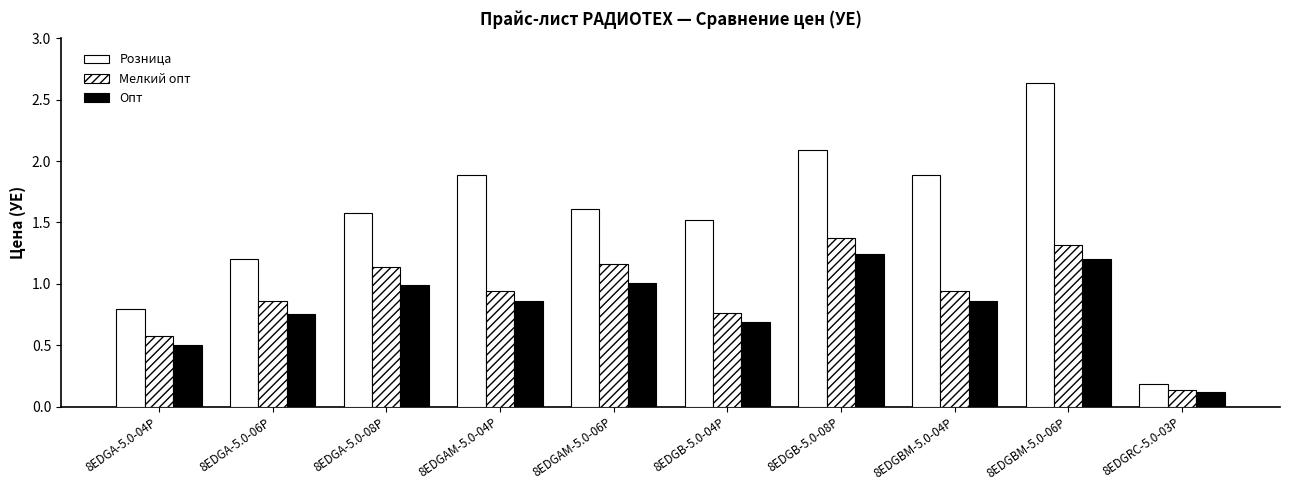

Reading right to left, extract all data points from this chart.

Розница: 8EDGRC-5.0-03P=0.2	8EDGBM-5.0-06P=2.6	8EDGBM-5.0-04P=1.9	8EDGB-5.0-08P=2.1	8EDGB-5.0-04P=1.5	8EDGAM-5.0-06P=1.6	8EDGAM-5.0-04P=1.9	8EDGA-5.0-08P=1.6	8EDGA-5.0-06P=1.2	8EDGA-5.0-04P=0.8
Мелкий опт: 8EDGRC-5.0-03P=0.1	8EDGBM-5.0-06P=1.3	8EDGBM-5.0-04P=0.9	8EDGB-5.0-08P=1.4	8EDGB-5.0-04P=0.8	8EDGAM-5.0-06P=1.2	8EDGAM-5.0-04P=0.9	8EDGA-5.0-08P=1.1	8EDGA-5.0-06P=0.9	8EDGA-5.0-04P=0.6
Опт: 8EDGRC-5.0-03P=0.1	8EDGBM-5.0-06P=1.2	8EDGBM-5.0-04P=0.9	8EDGB-5.0-08P=1.2	8EDGB-5.0-04P=0.7	8EDGAM-5.0-06P=1.0	8EDGAM-5.0-04P=0.9	8EDGA-5.0-08P=1.0	8EDGA-5.0-06P=0.8	8EDGA-5.0-04P=0.5